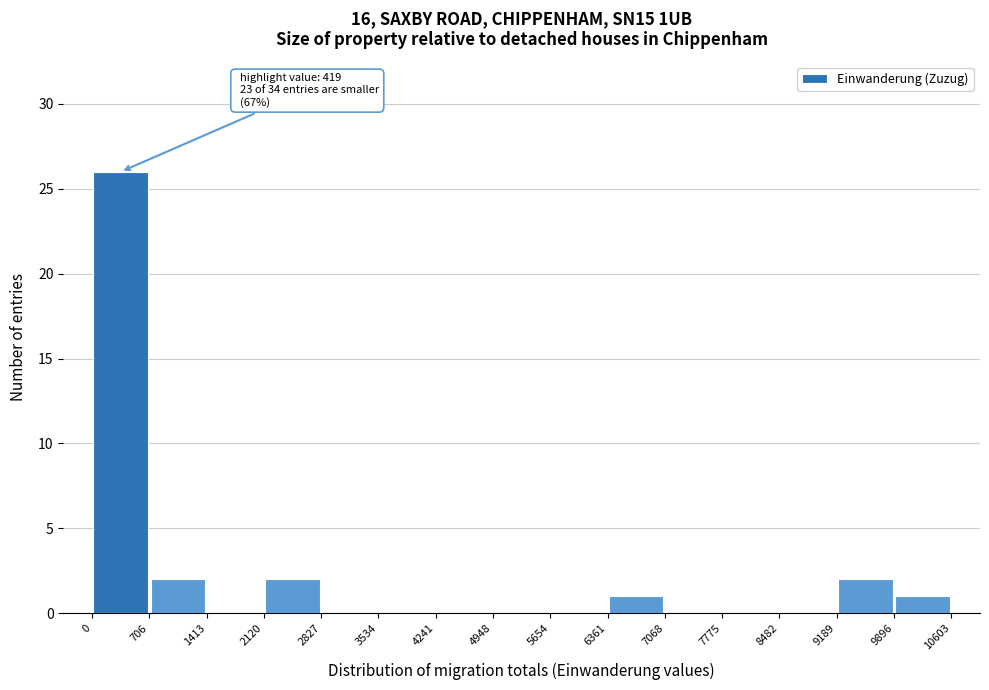

Over which range of the x-axis is the bar tallest?

0 to 706